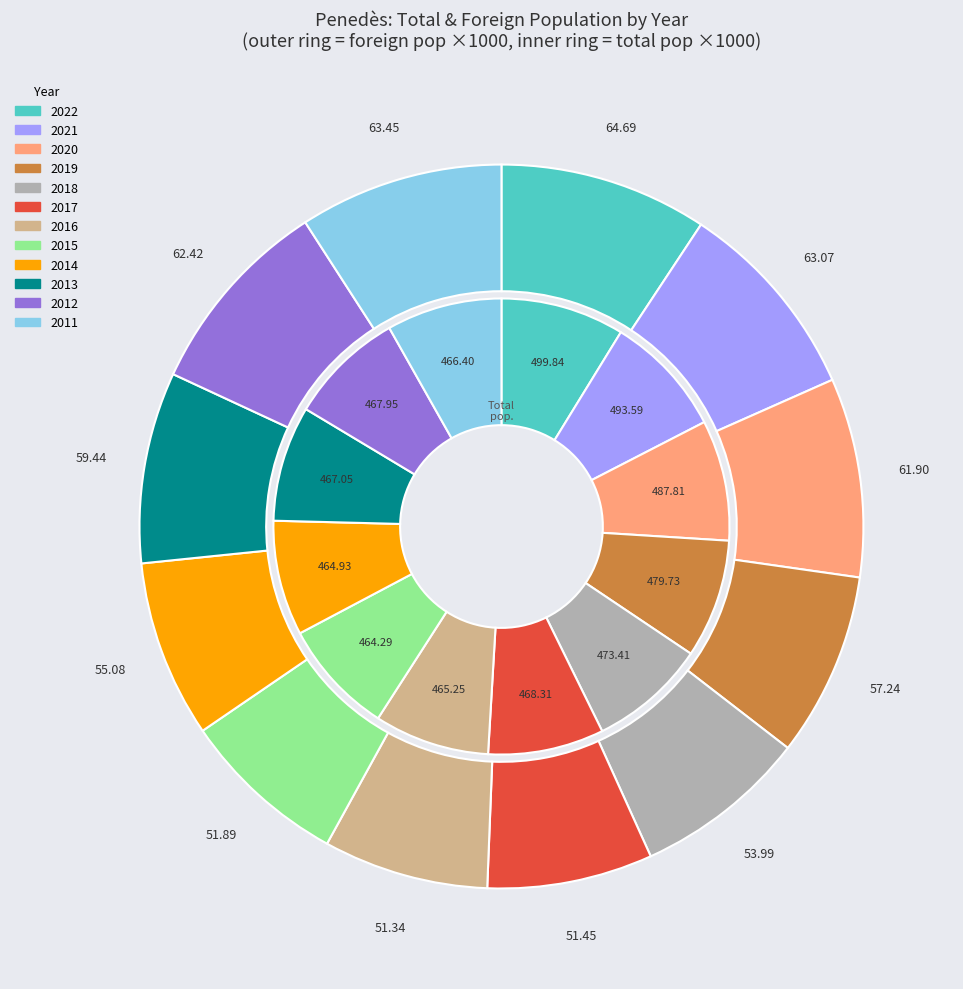

The 2016 slice represents 18% of the pie. True or false?

False